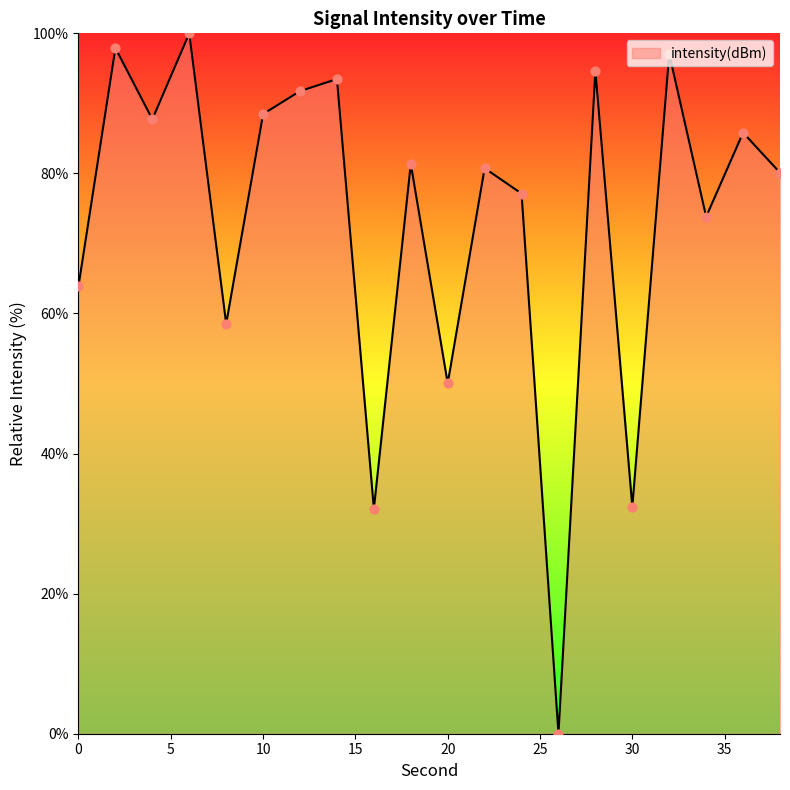

What is the maximum value shown in the chart?

100.0